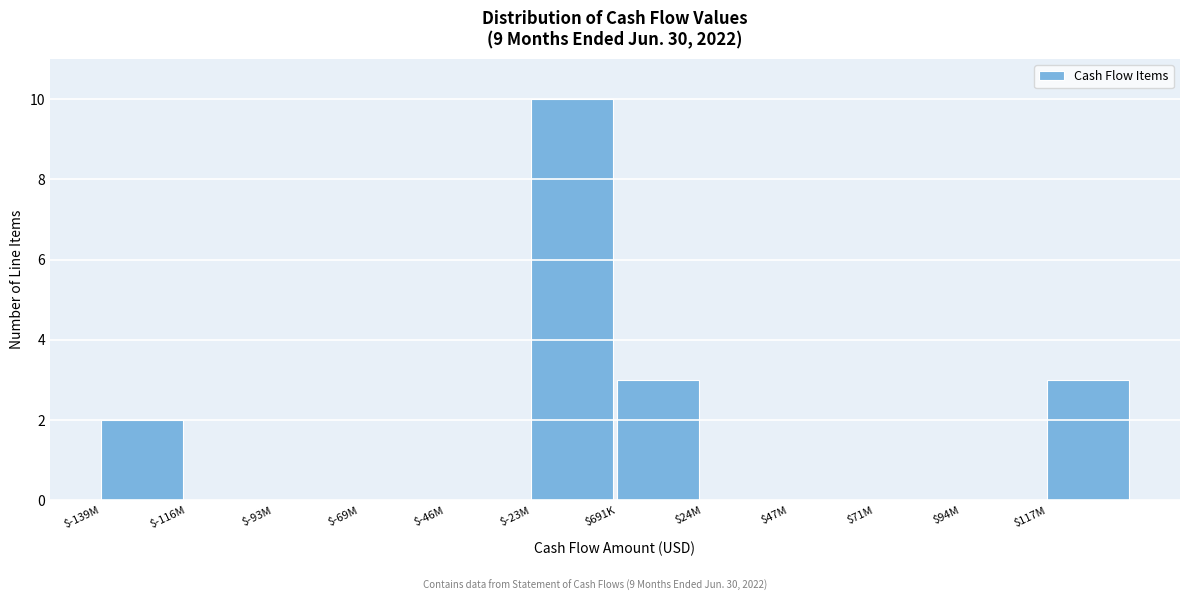

What is the greatest value displayed?

10